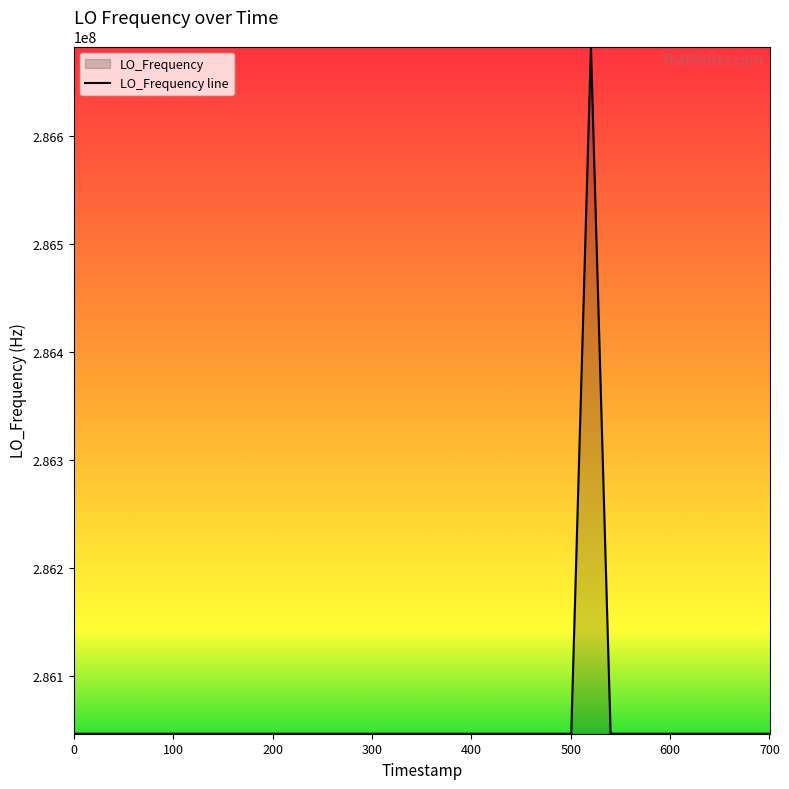

What is the difference between the maximum and minimum values?

635708.9